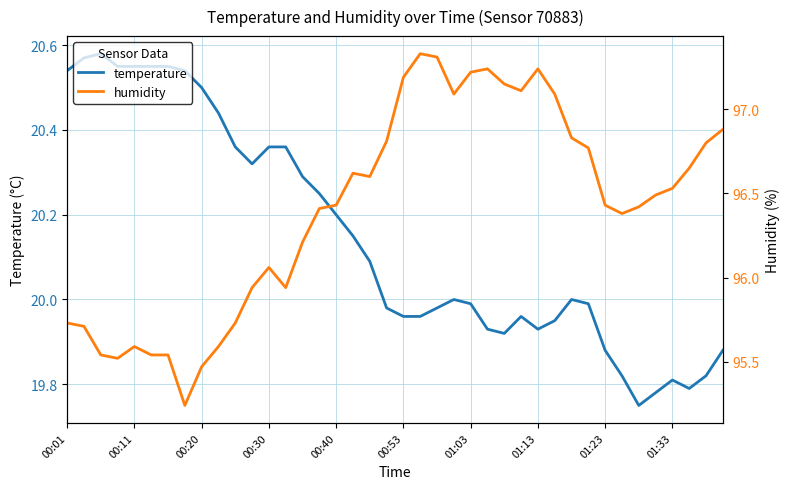

Rank the series by their maximum value, from lowest to highest.

temperature, humidity